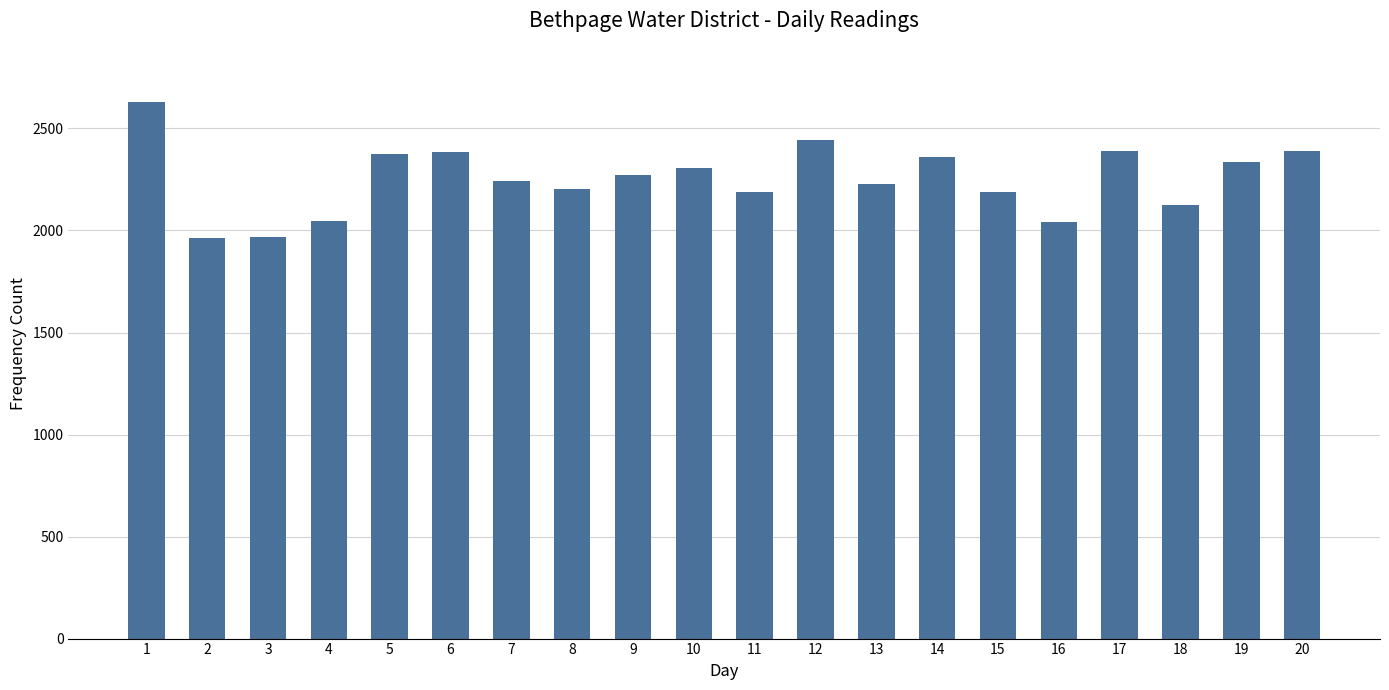

Are the bars grouped side by side (vs. stacked)?

No